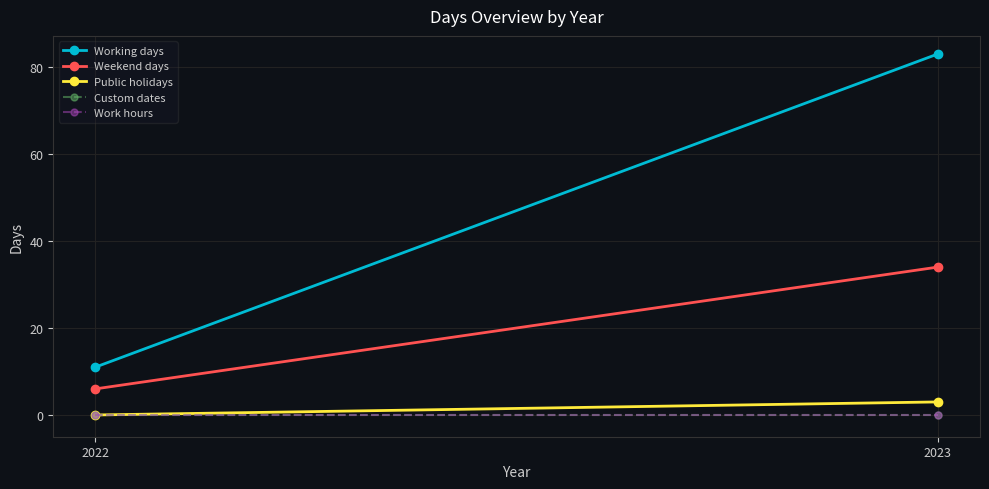

What is the average value of the Public holidays series?

2